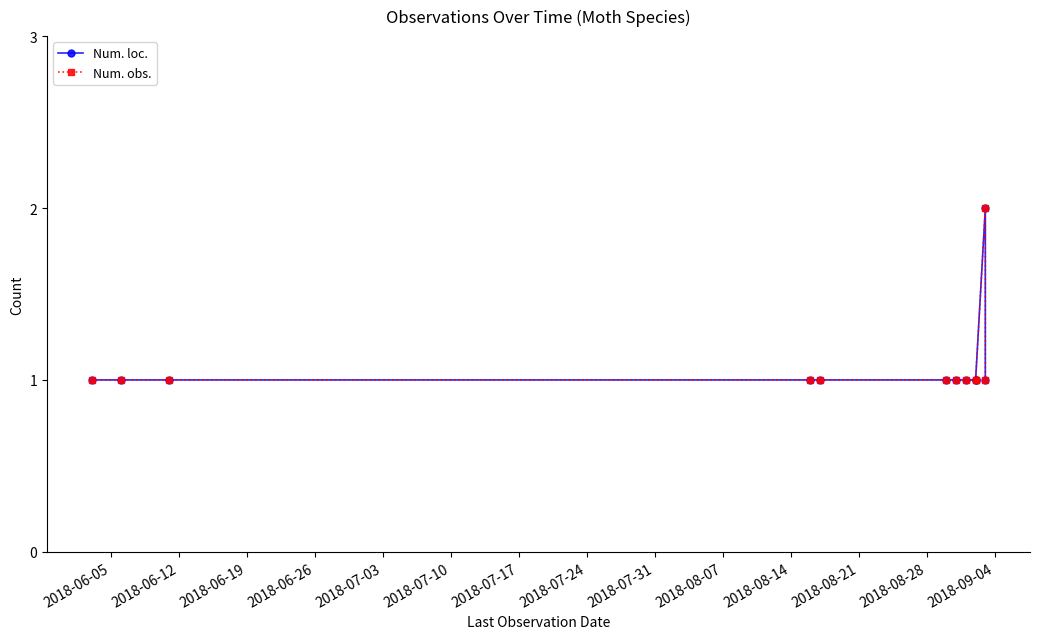

Is the value of Num. loc. at 2018-06-12 greater than the value of Num. obs. at 2018-06-19?

No